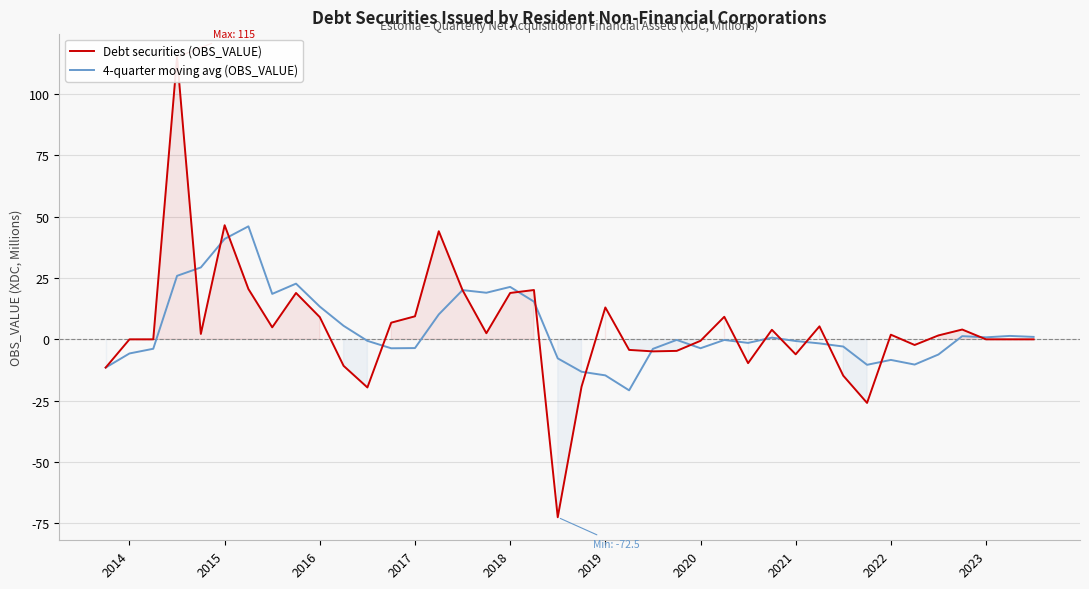

In Debt securities (OBS_VALUE), how many points are lower than both neighbors (excluding endpoints)?

10